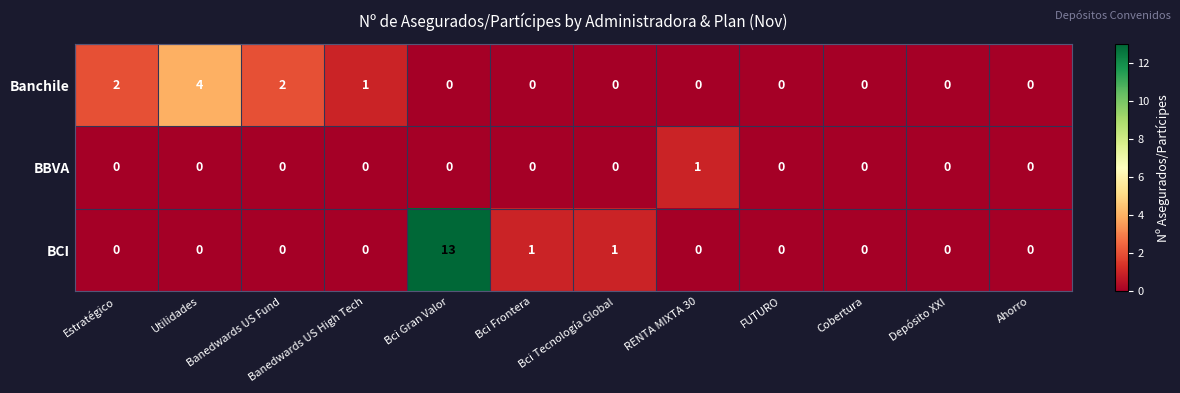

What is the sum of the BCI values at Utilidades and Bci Gran Valor?

13